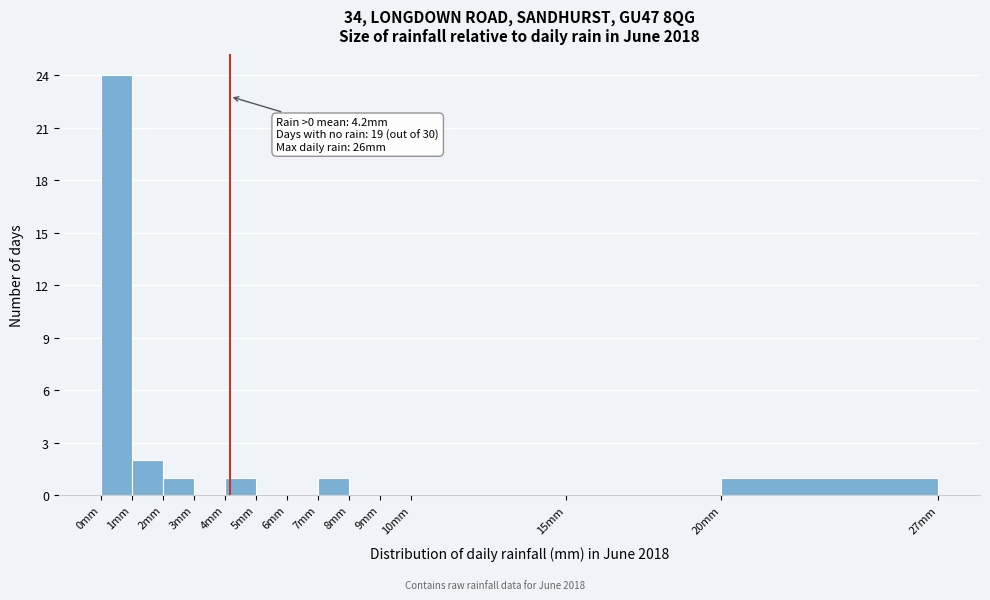

Which range on the x-axis has the tallest bar?

0 to 1